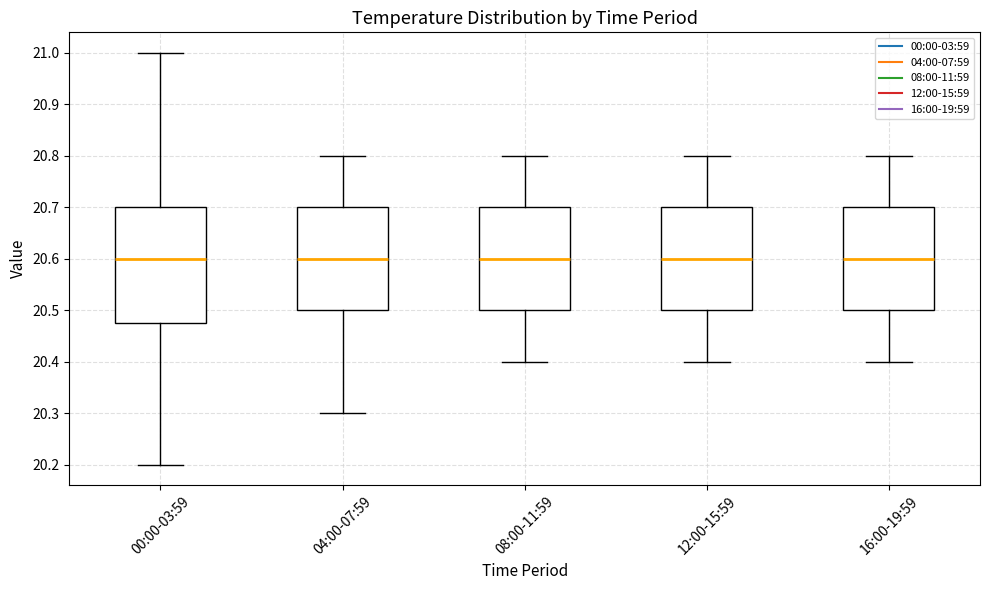

Which box is the tallest, from its lower edge to its upper edge?

00:00-03:59